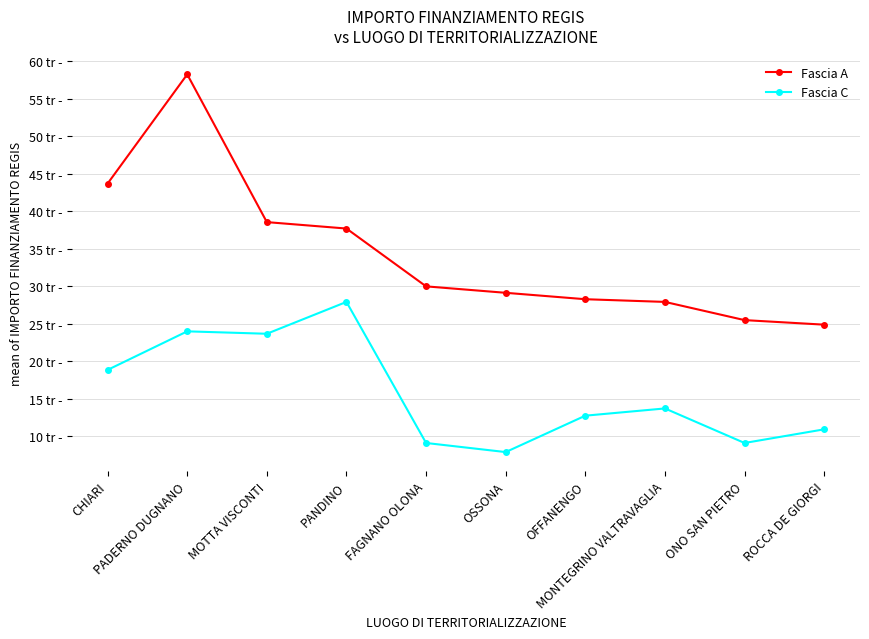

Rank the series by their maximum value, from highest to lowest.

Fascia A, Fascia C